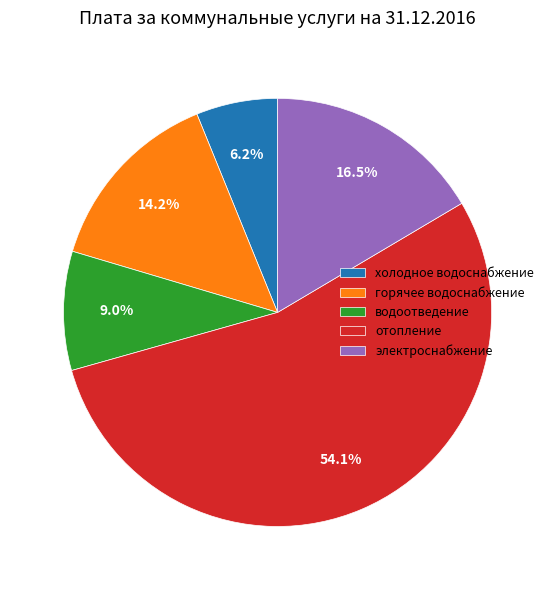

To the nearest percent, what is the difference between the largest and smallest slice percentages?

48%